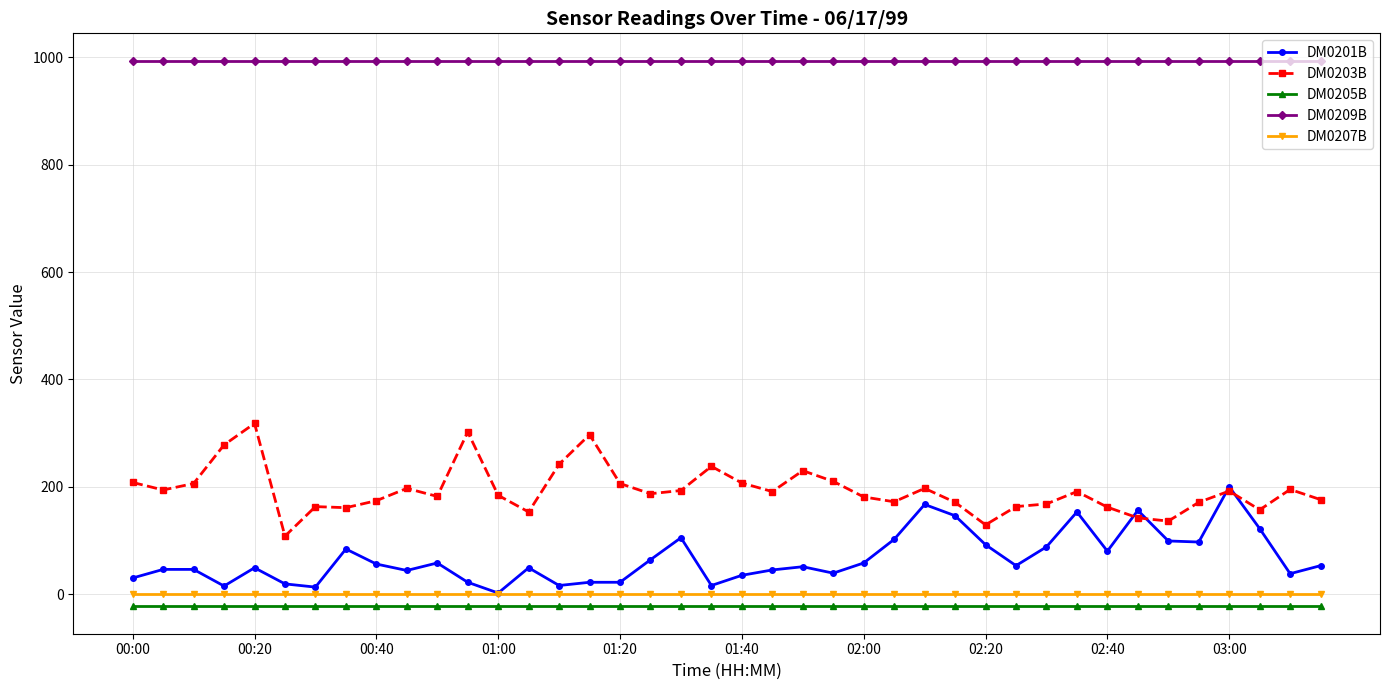

True or false: DM0201B has more than 2 points higher than both neighbors.

True